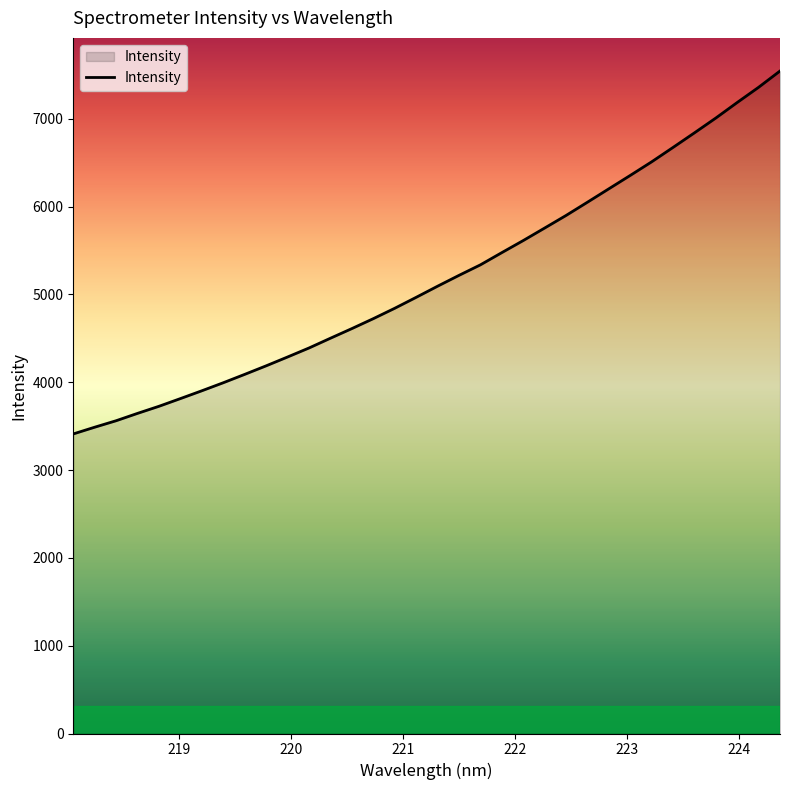

What is the difference between the maximum and minimum values?

4133.2